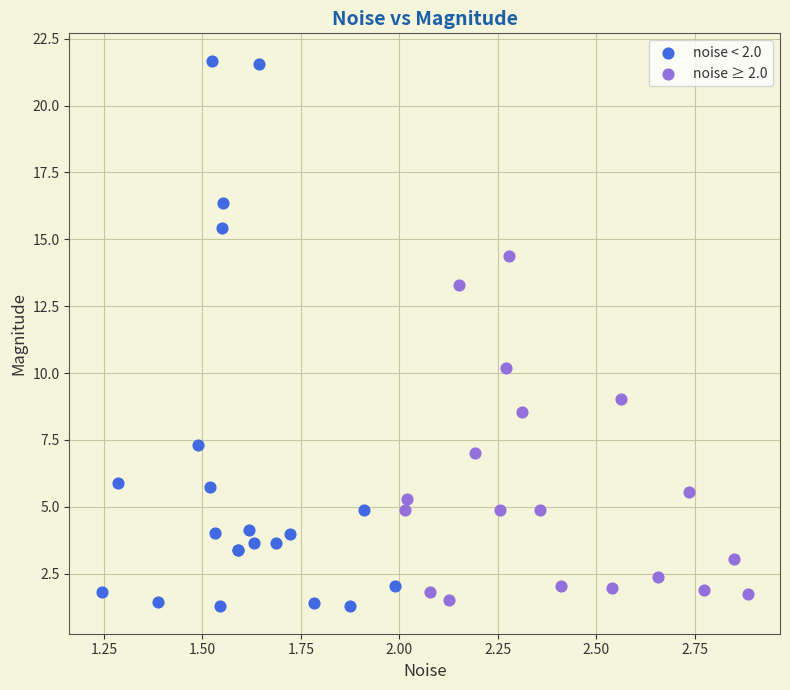

Which series contains the lowest Y value?

noise < 2.0